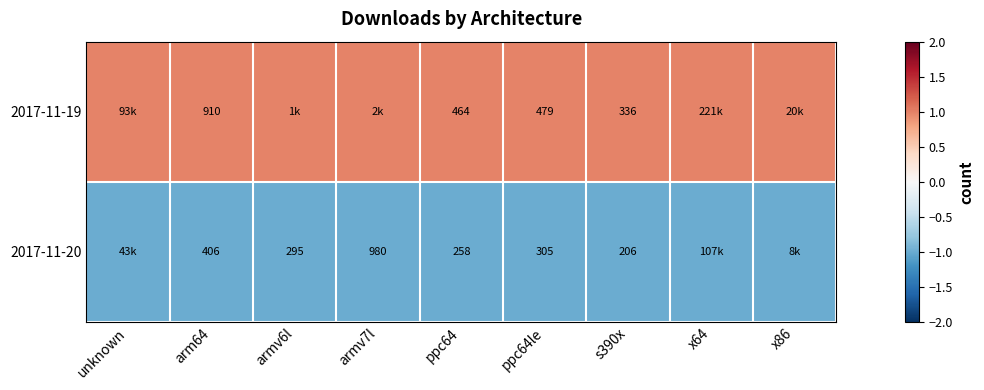

What is the total value across all series at arm64?

1316.0